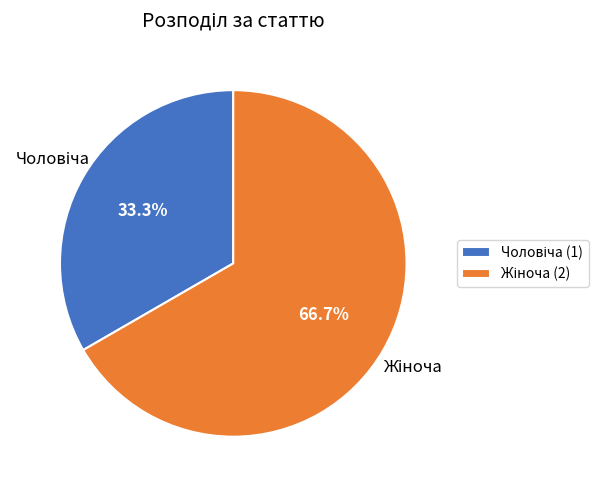

Is there a majority slice in this chart?

Yes